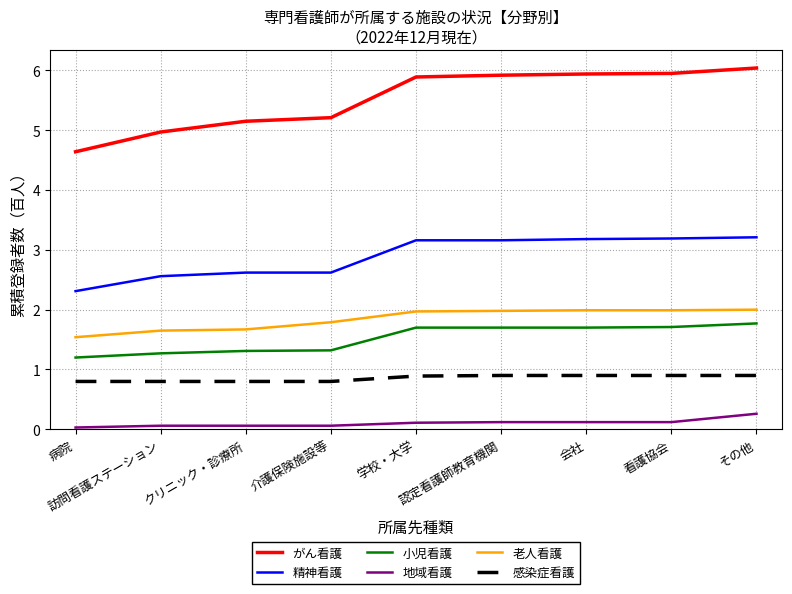

Rank the series by their maximum value, from lowest to highest.

地域看護, 感染症看護, 小児看護, 老人看護, 精神看護, がん看護